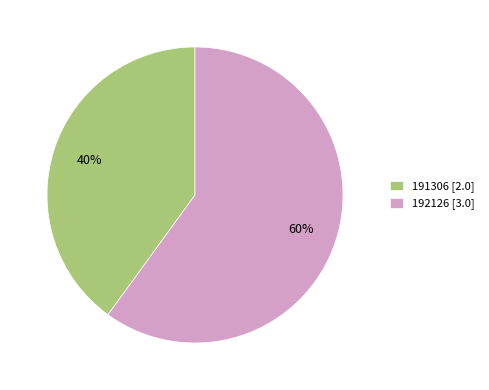

The 191306 slice represents 40% of the pie. True or false?

True